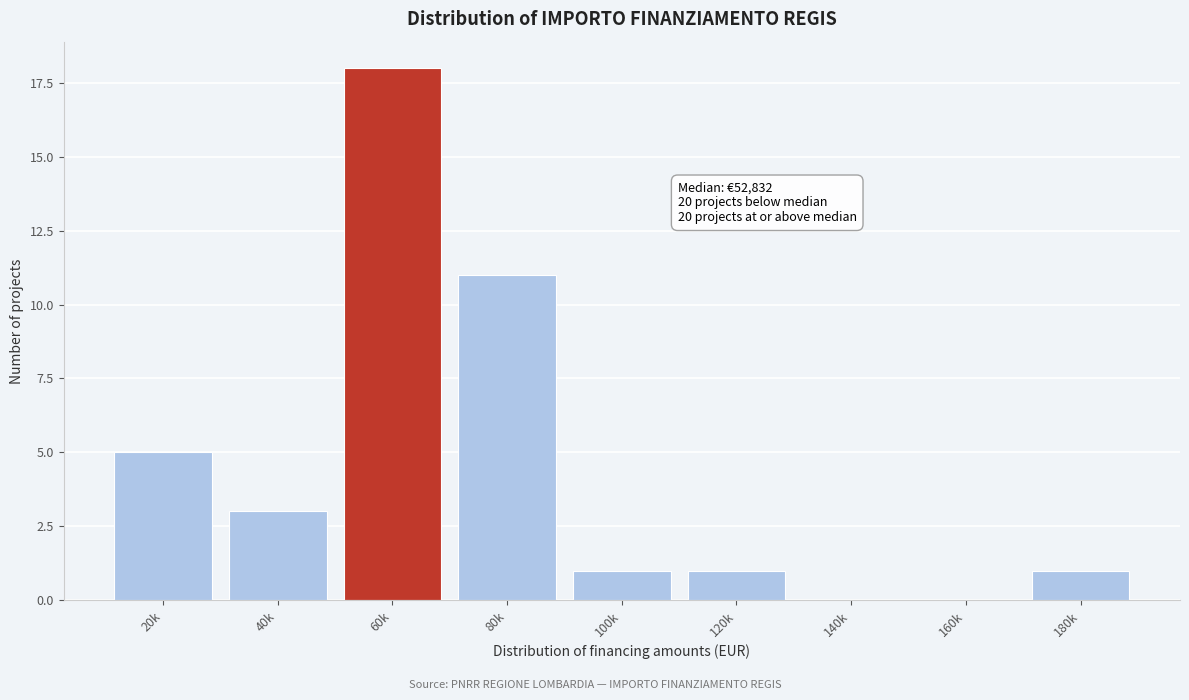

Reading left to right, extract all data points from this chart.

20k=5	40k=3	60k=18	80k=11	100k=1	120k=1	140k=0	160k=0	180k=1